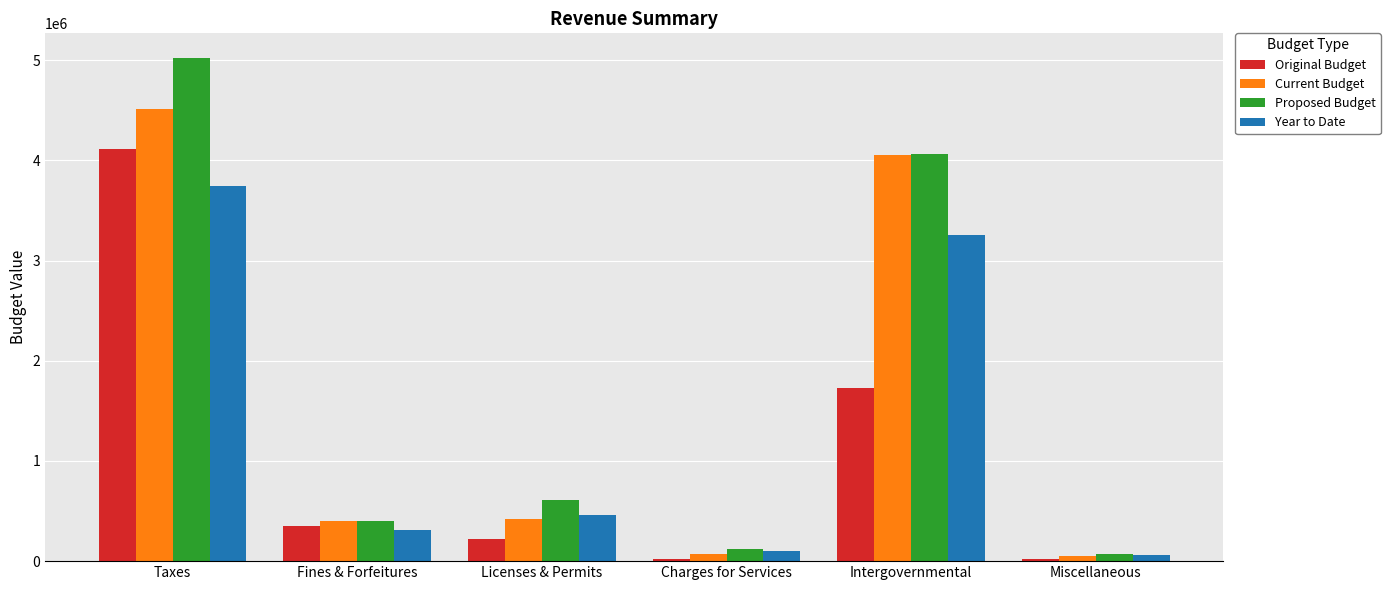

List the series in order of their peak value, lowest first.

Year to Date, Original Budget, Current Budget, Proposed Budget